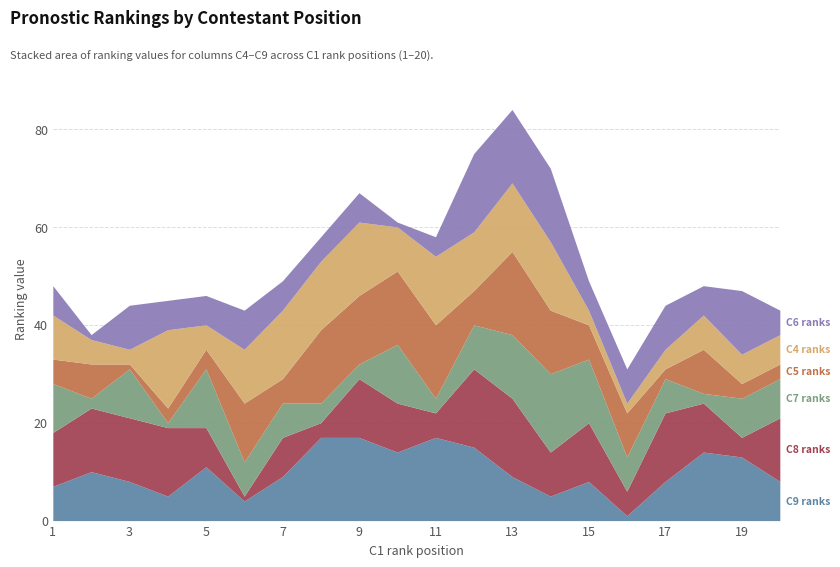

What are all the series names shown in the legend?

C9, C8, C7, C5, C4, C6